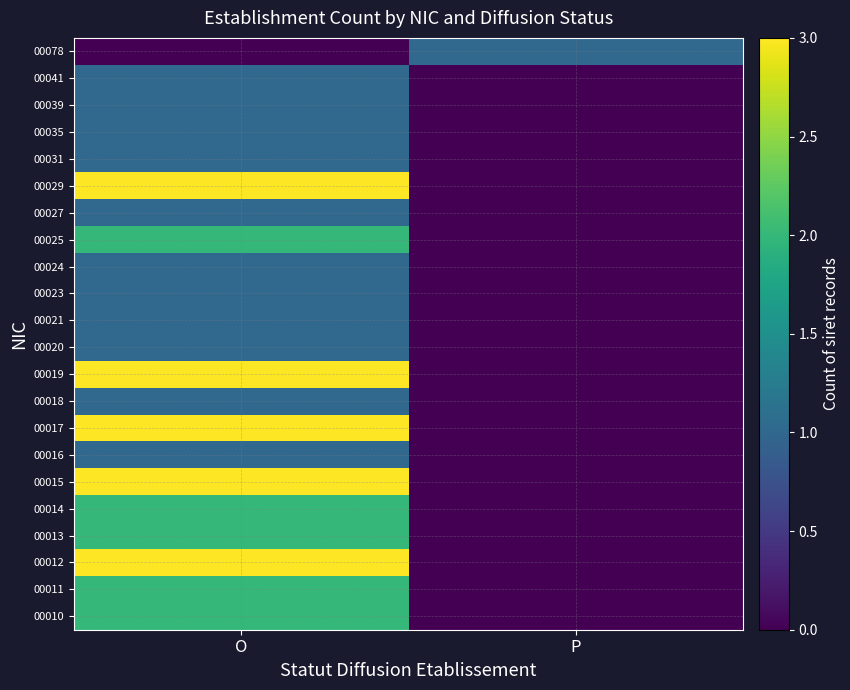

Reading right to left, list all the values displayed in this chart.

00010: P=0	O=2
00011: P=0	O=2
00012: P=0	O=3
00013: P=0	O=2
00014: P=0	O=2
00015: P=0	O=3
00016: P=0	O=1
00017: P=0	O=3
00018: P=0	O=1
00019: P=0	O=3
00020: P=0	O=1
00021: P=0	O=1
00023: P=0	O=1
00024: P=0	O=1
00025: P=0	O=2
00027: P=0	O=1
00029: P=0	O=3
00031: P=0	O=1
00035: P=0	O=1
00039: P=0	O=1
00041: P=0	O=1
00078: P=1	O=0